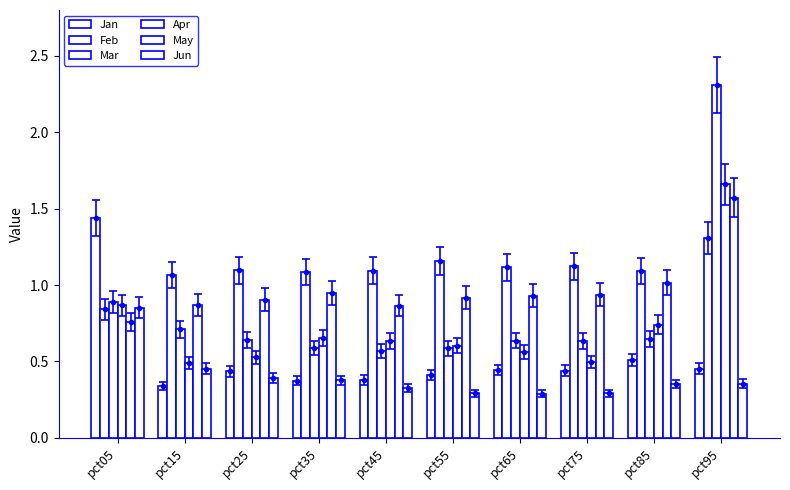

Which label corresponds to the largest value in the chart?

pct95